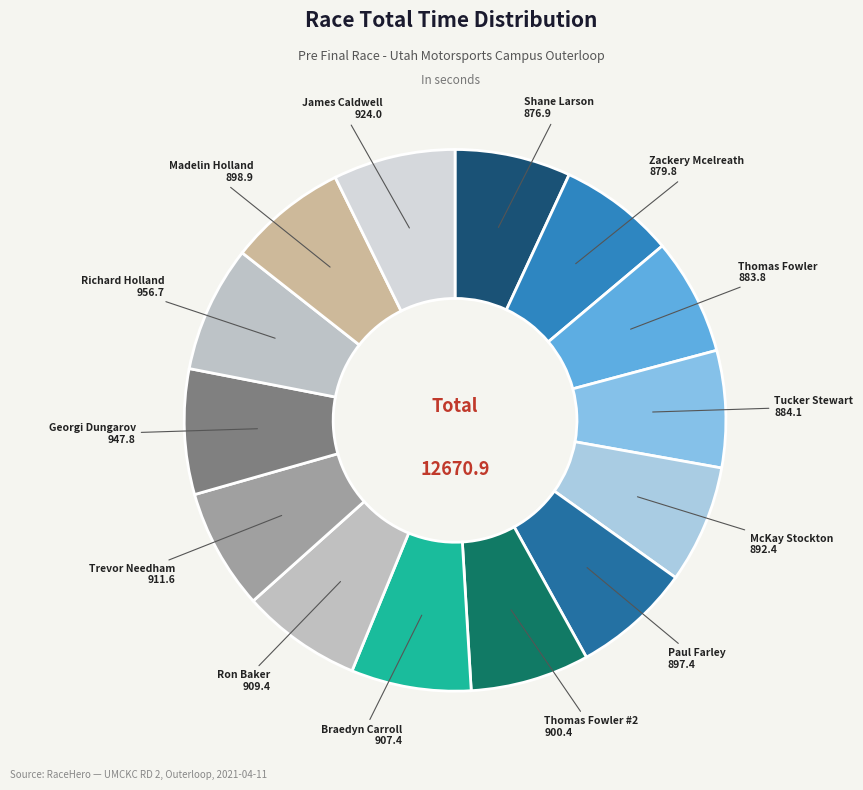

Does any single category account for the majority?

No